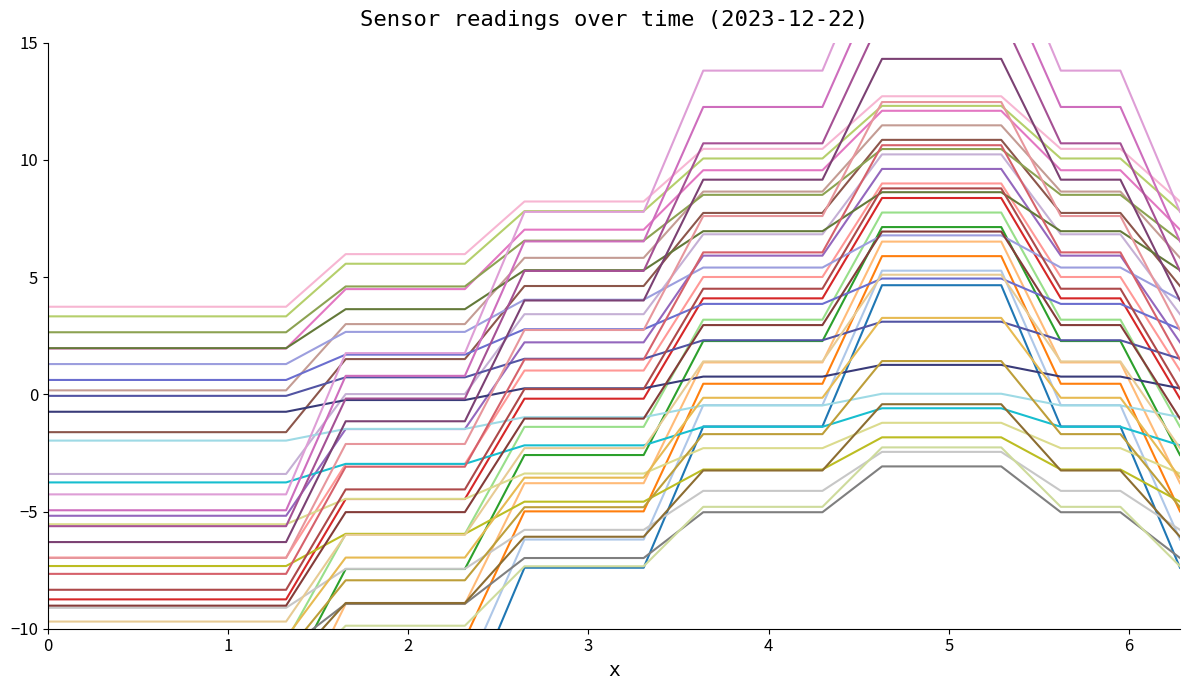

Is this an area chart (filled region under the line)?

No